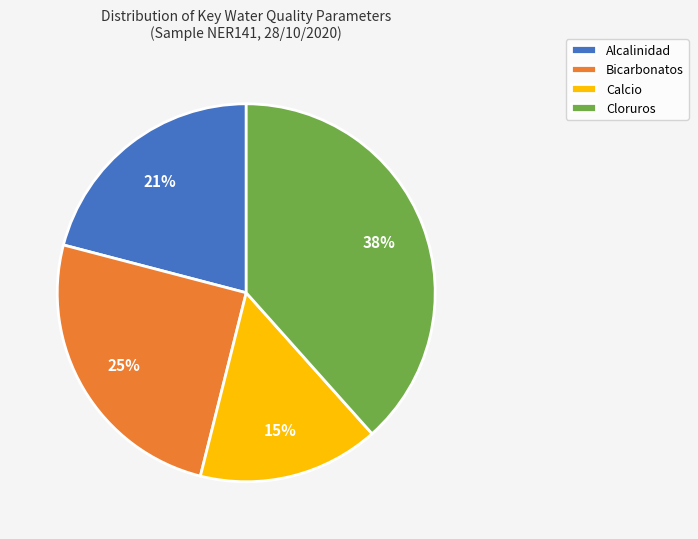

To the nearest percent, what is the difference between the Calcio and Cloruros slice percentages?

23%